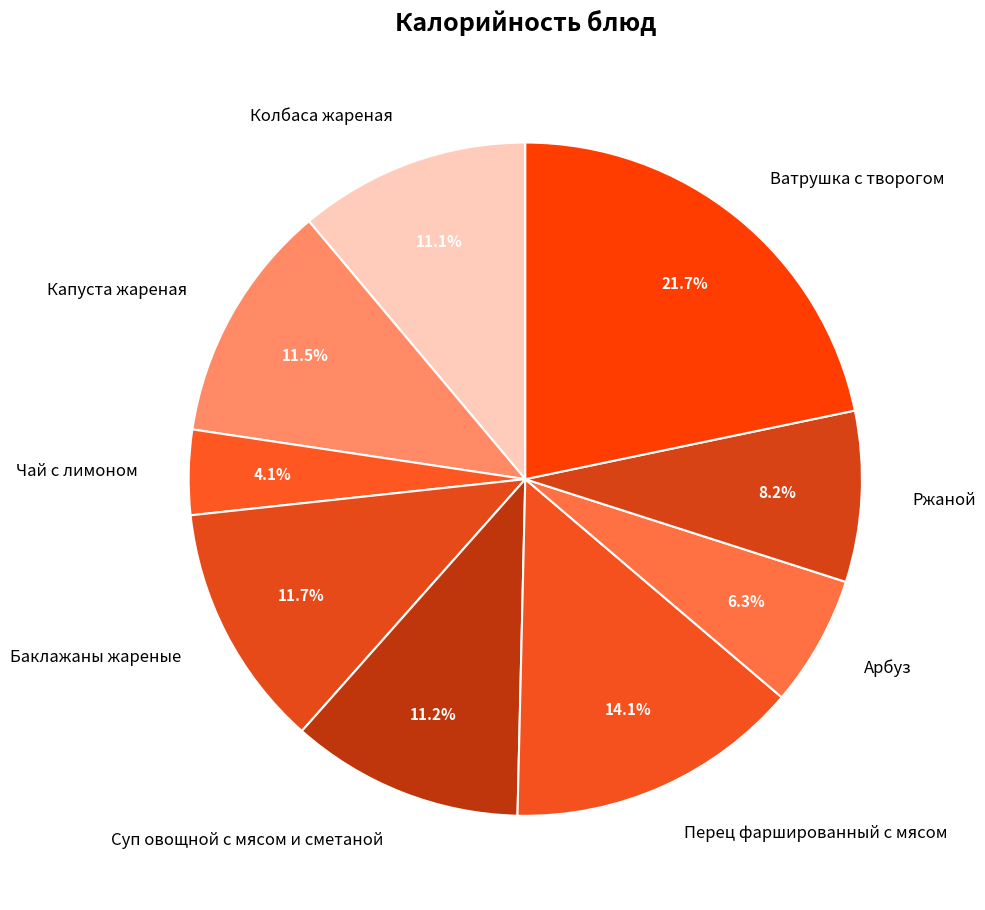

To the nearest percent, what is the combined percentage of Арбуз and Перец фаршированный с мясом?

20%